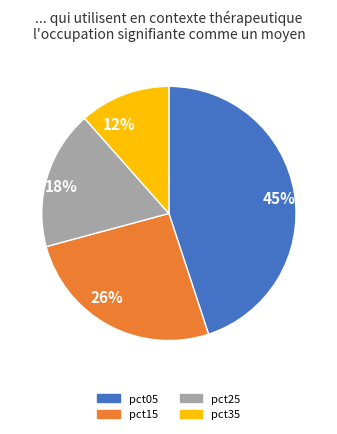

Which slice is the largest?

45%